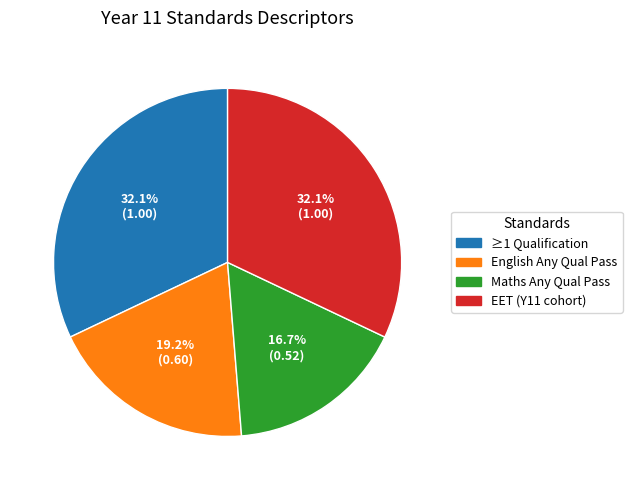

Is there a majority slice in this chart?

No